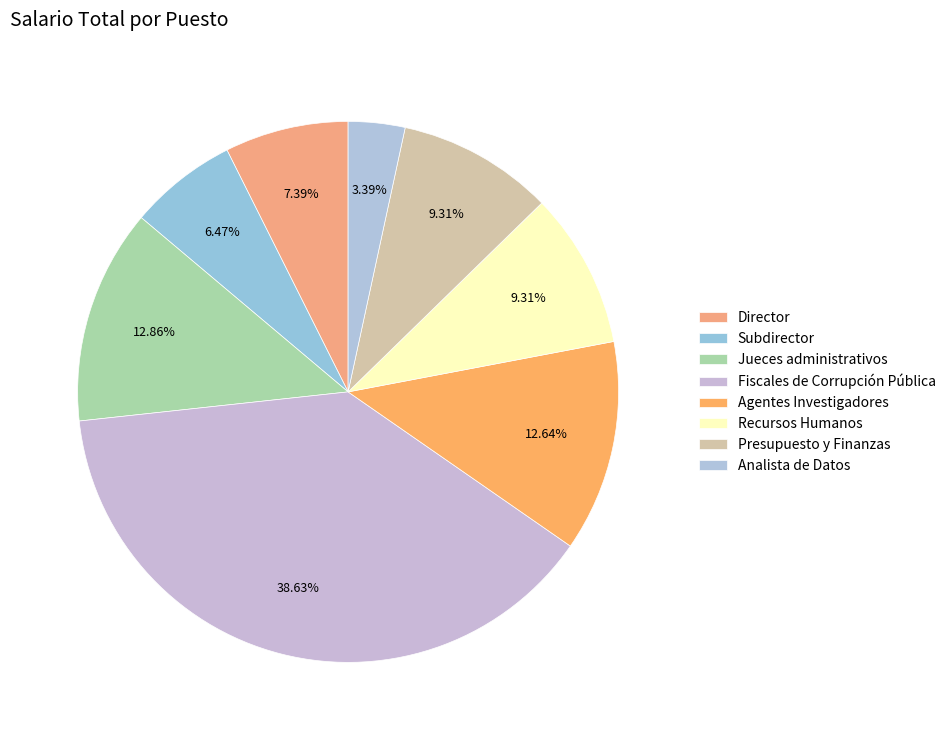

What is the change in value from Jueces administrativos to Recursos Humanos?

-57600